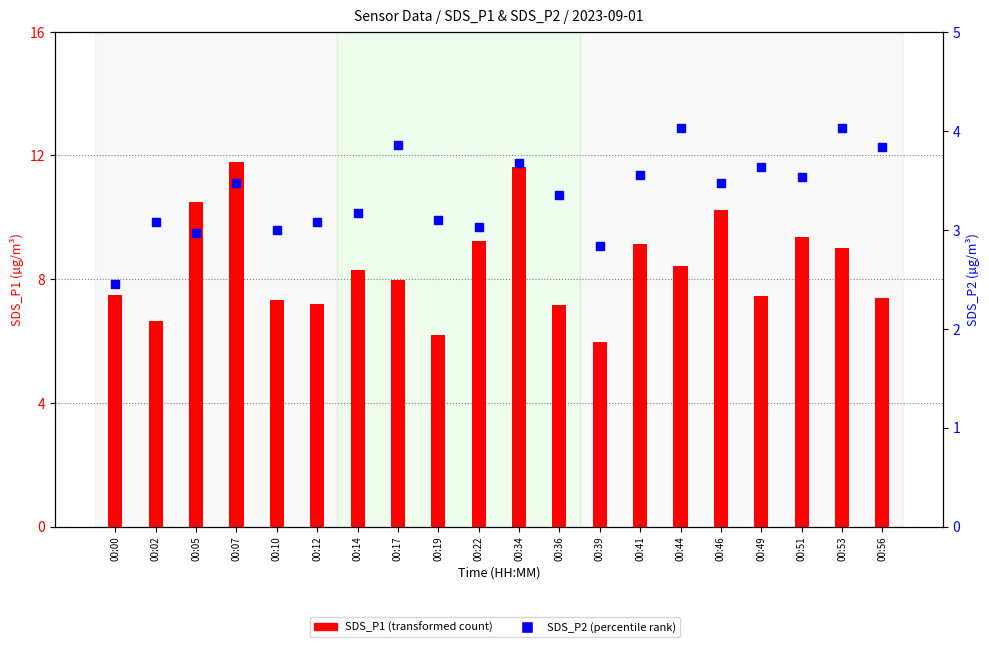

At which category is the sum across all series the highest?

00:34